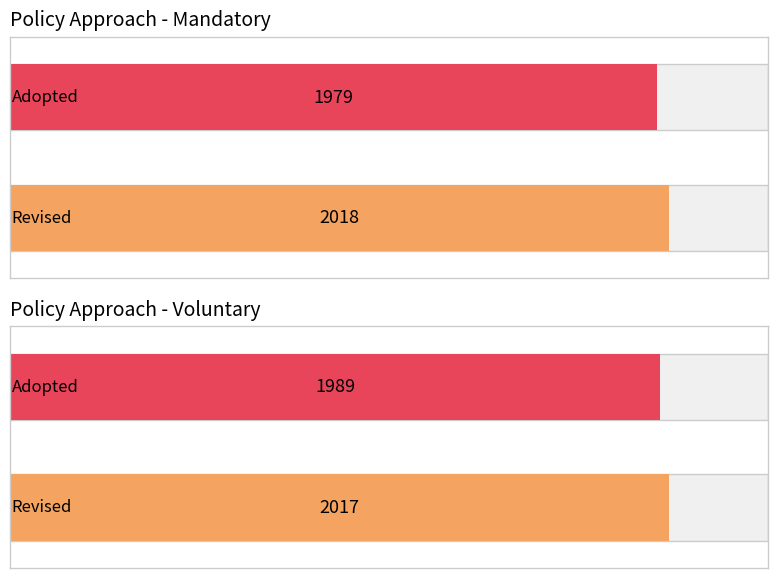

Reading left to right, extract all data points from this chart.

Mandatory: Revised=2018	Adopted=1979
Voluntary: Revised=2017	Adopted=1989